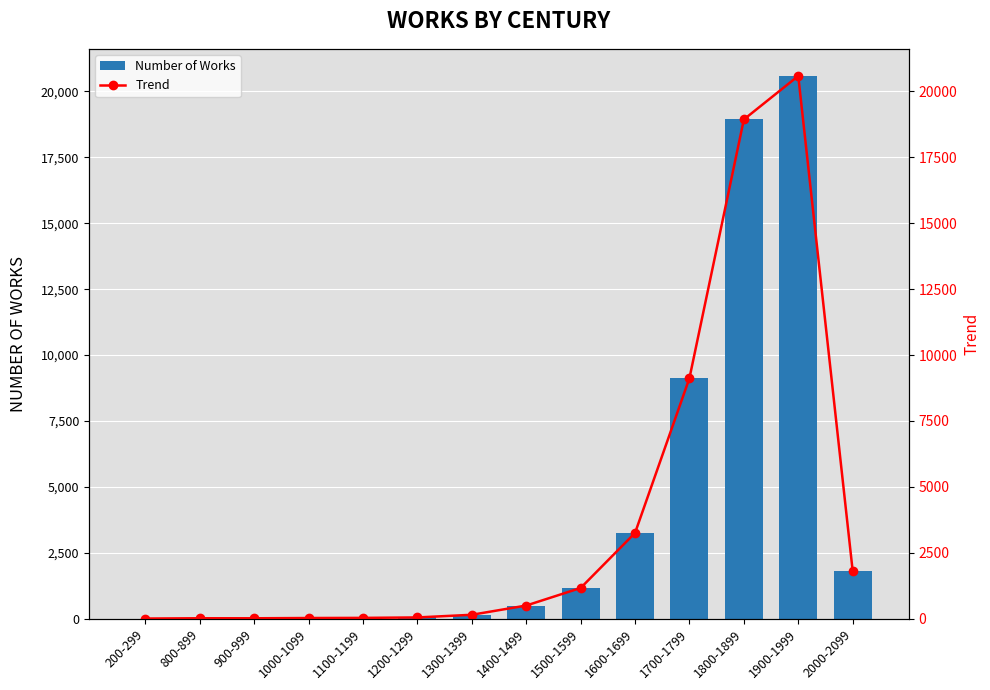

What is the smallest value displayed?

1